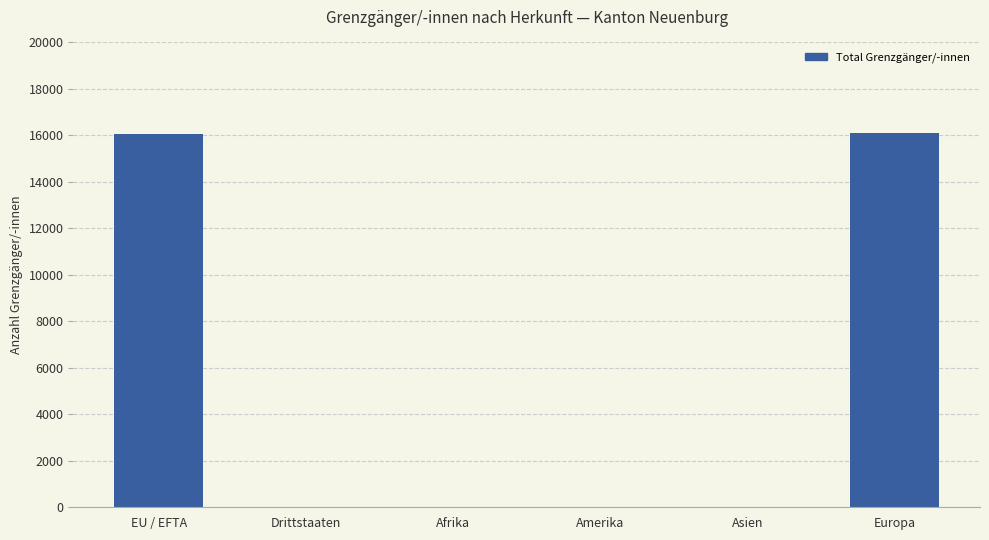

How many categories are shown in the chart?

6